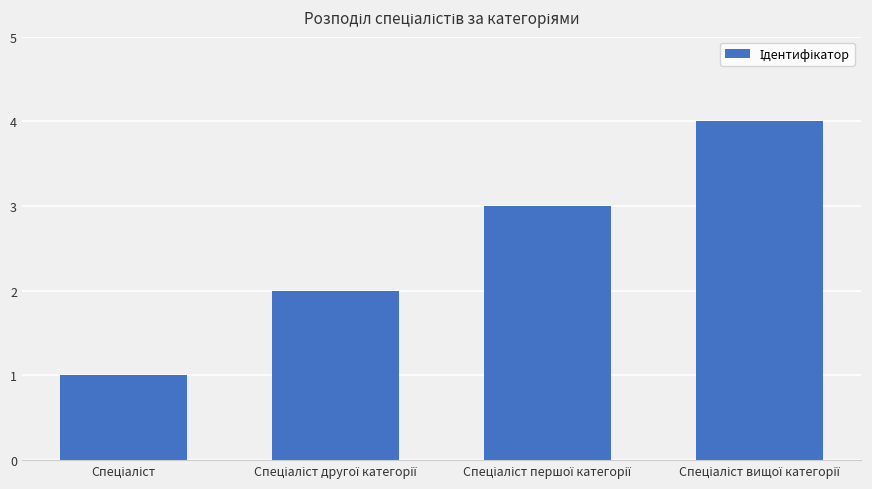

How many data points are less than 3?

2